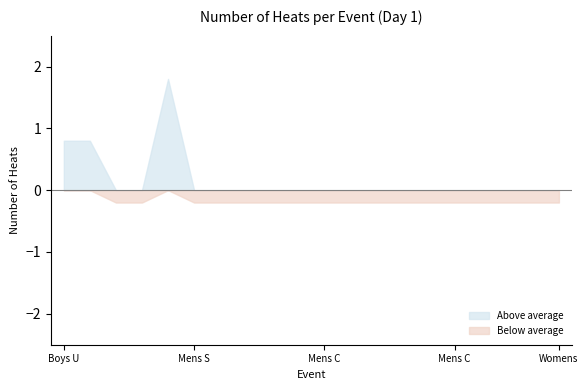

The value at Mens Nov coxed eight is 1. True or false?

True